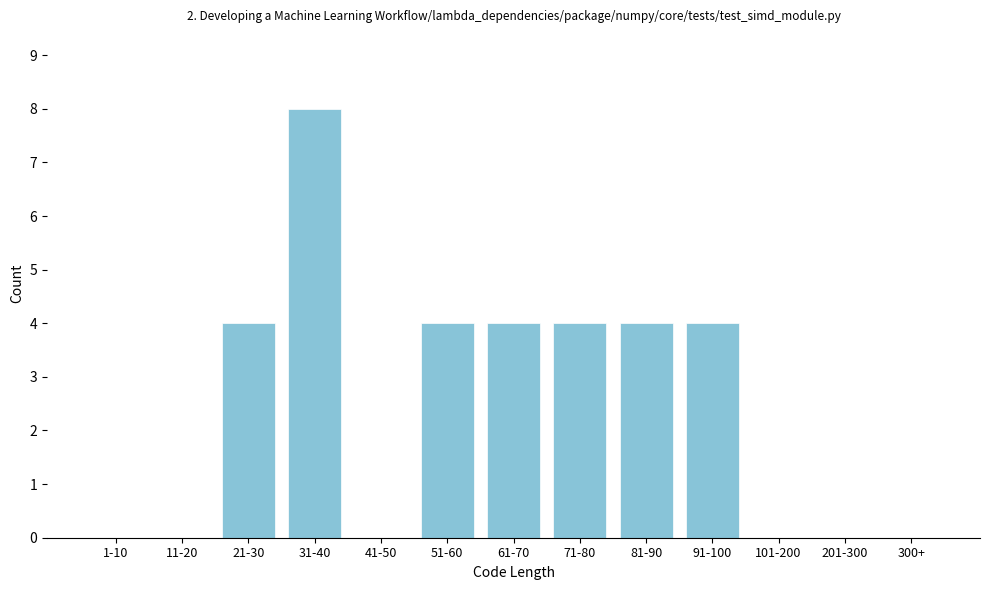

Reading left to right, transcribe all the data shown in this chart.

1-10=0	11-20=0	21-30=4	31-40=8	41-50=0	51-60=4	61-70=4	71-80=4	81-90=4	91-100=4	101-200=0	201-300=0	300+=0